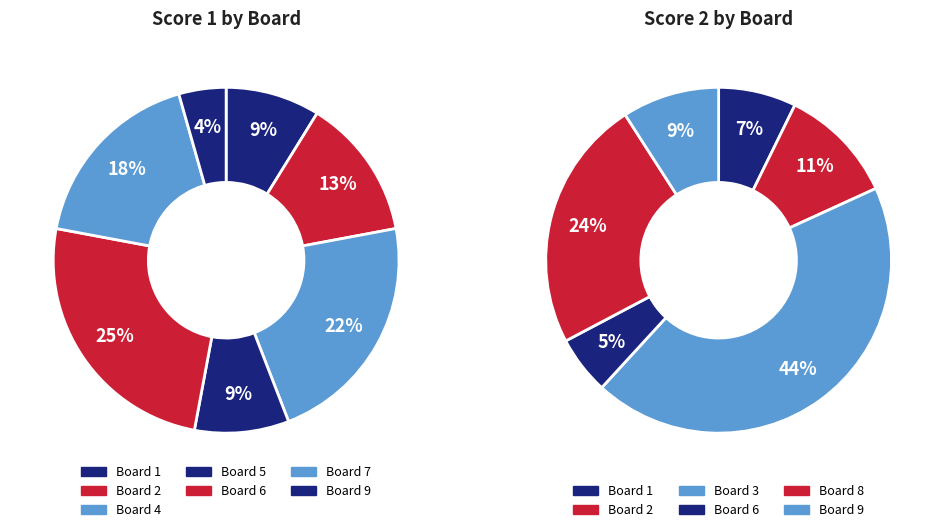

Combined, do 9 and 6 account for over 50%?

No